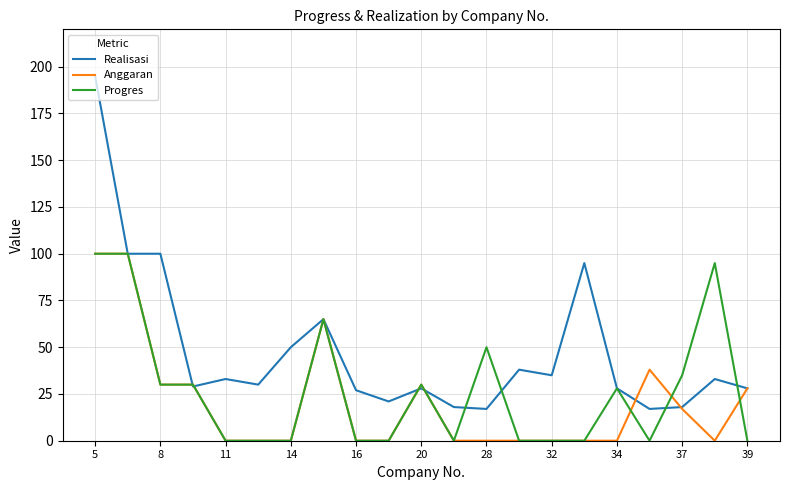

What are all the series names shown in the legend?

Realisasi, Anggaran, Progres